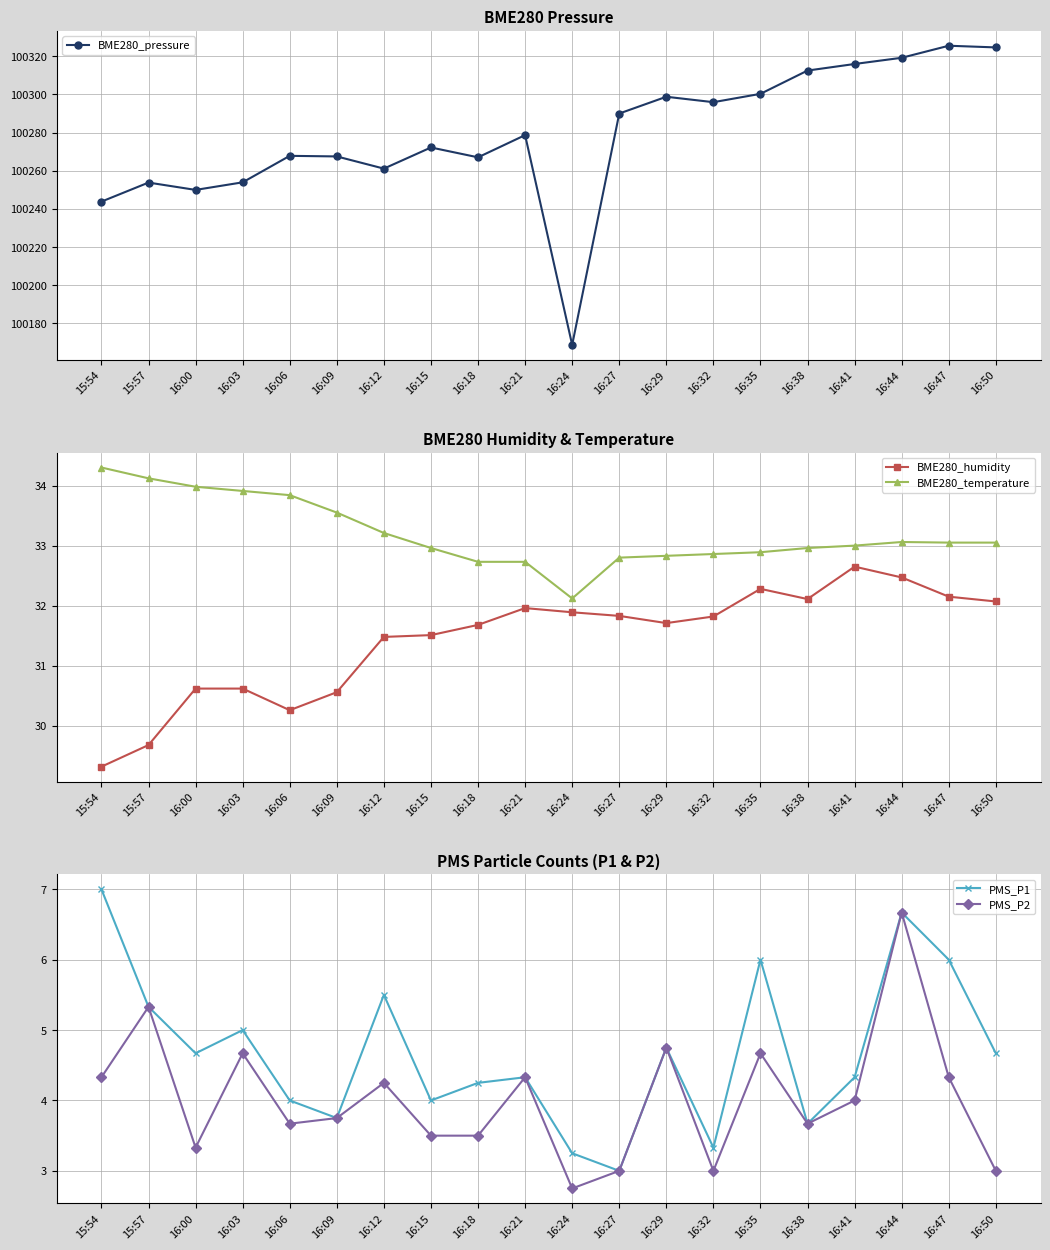

At 16:00, list the series in order from largest to smallest.

BME280_pressure, BME280_temperature, BME280_humidity, PMS_P1, PMS_P2